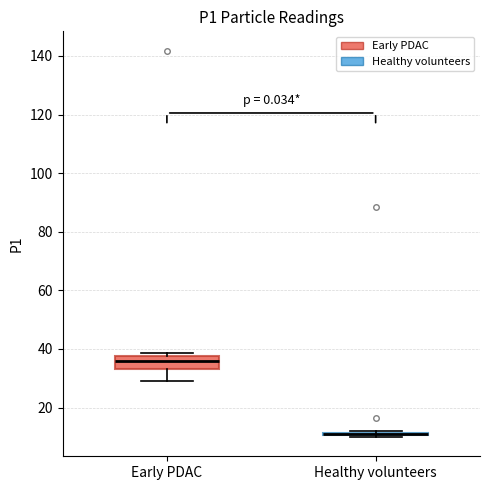

Where is the upper edge of the box for Early PDAC on the y-axis? The values are not printed on the chart, so give them approximately, as read against the axis.

38